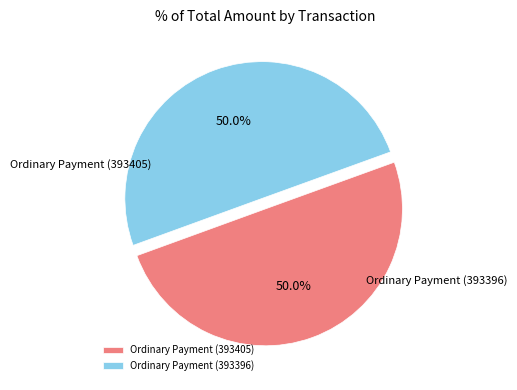

How many segments does this pie chart have?

2